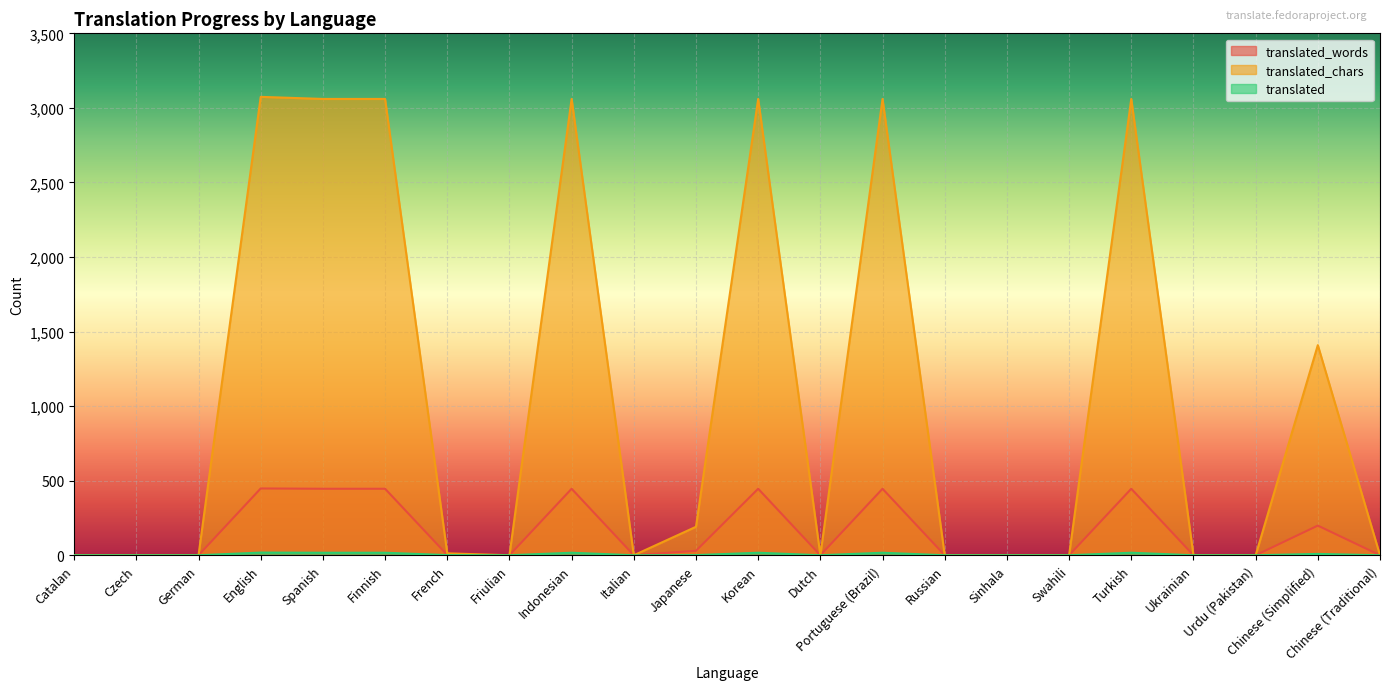

Reading left to right, transcribe all the data shown in this chart.

translated_words: 0	0	0	448	446	446	2	0	446	0	30	446	0	446	0	0	0	446	0	0	199	0
translated_chars: 0	0	0	3074	3060	3060	13	0	3060	0	191	3060	0	3060	0	0	0	3060	0	0	1409	0
translated: 0	0	0	18	17	17	1	0	17	0	1	17	0	17	0	0	0	17	0	0	9	0